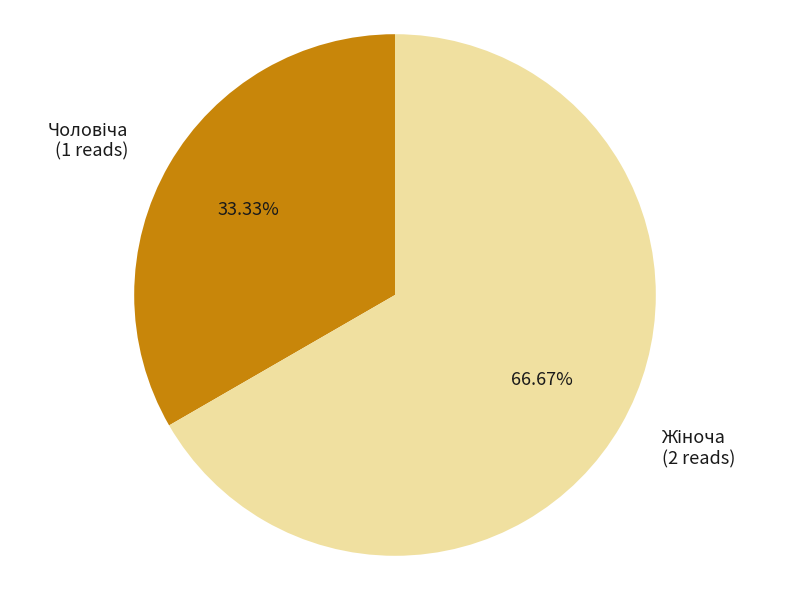

Is there any slice that represents more than half of the pie?

Yes